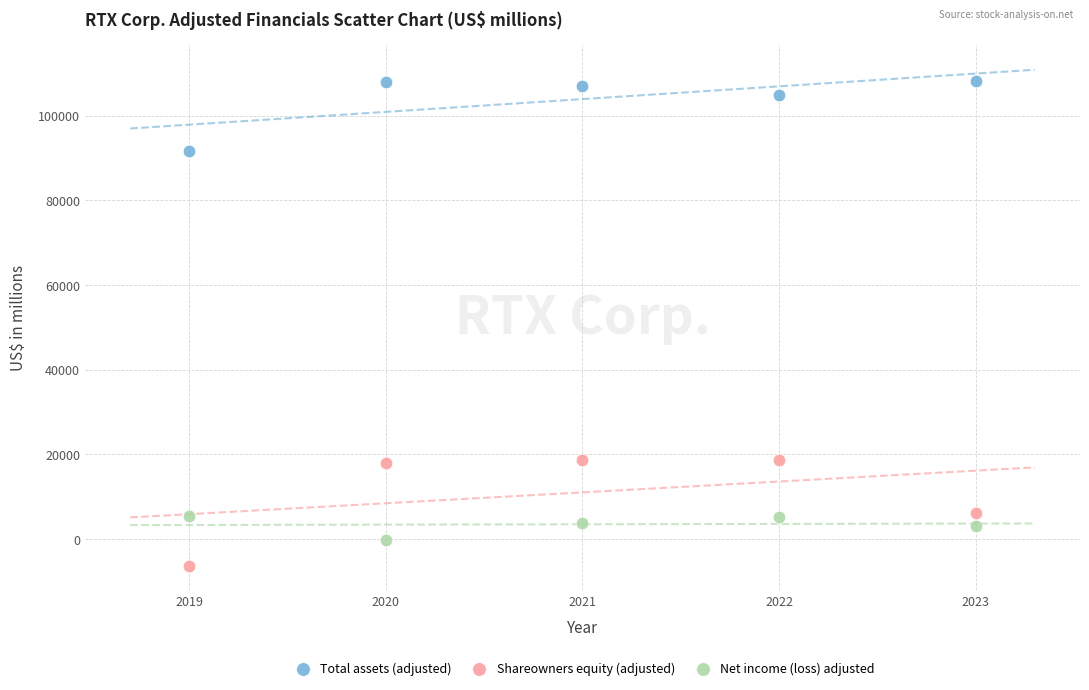

Which series has the widest spread of Y values?

Shareowners equity (adjusted)